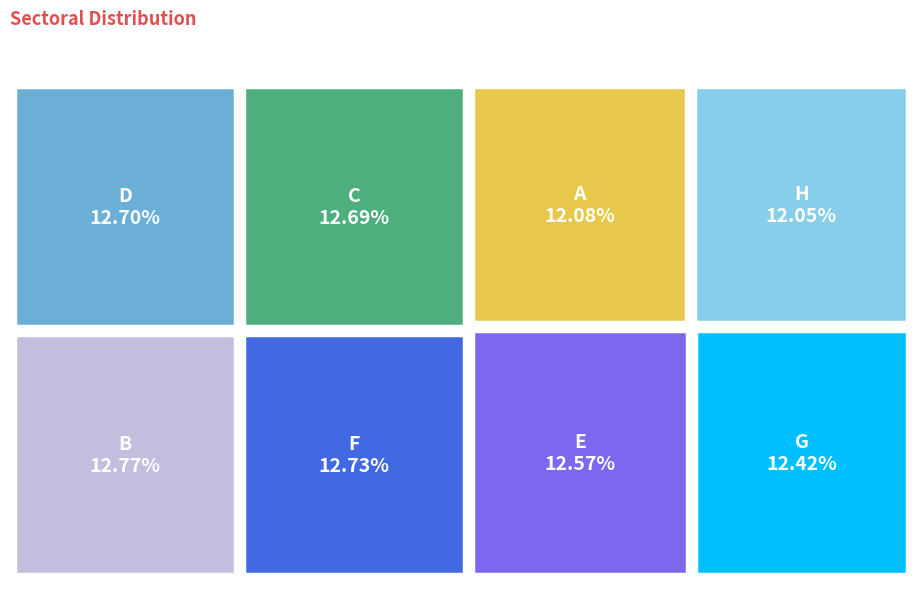

The B slice represents 25% of the pie. True or false?

False